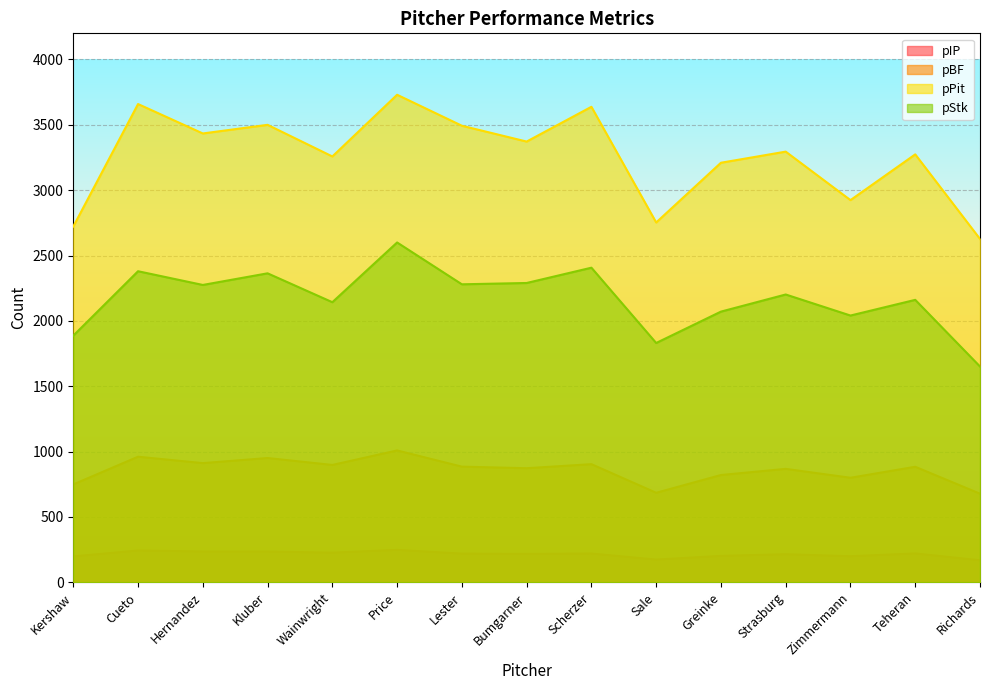

Rank the series by their average value, from highest to lowest.

pPit, pStk, pBF, pIP